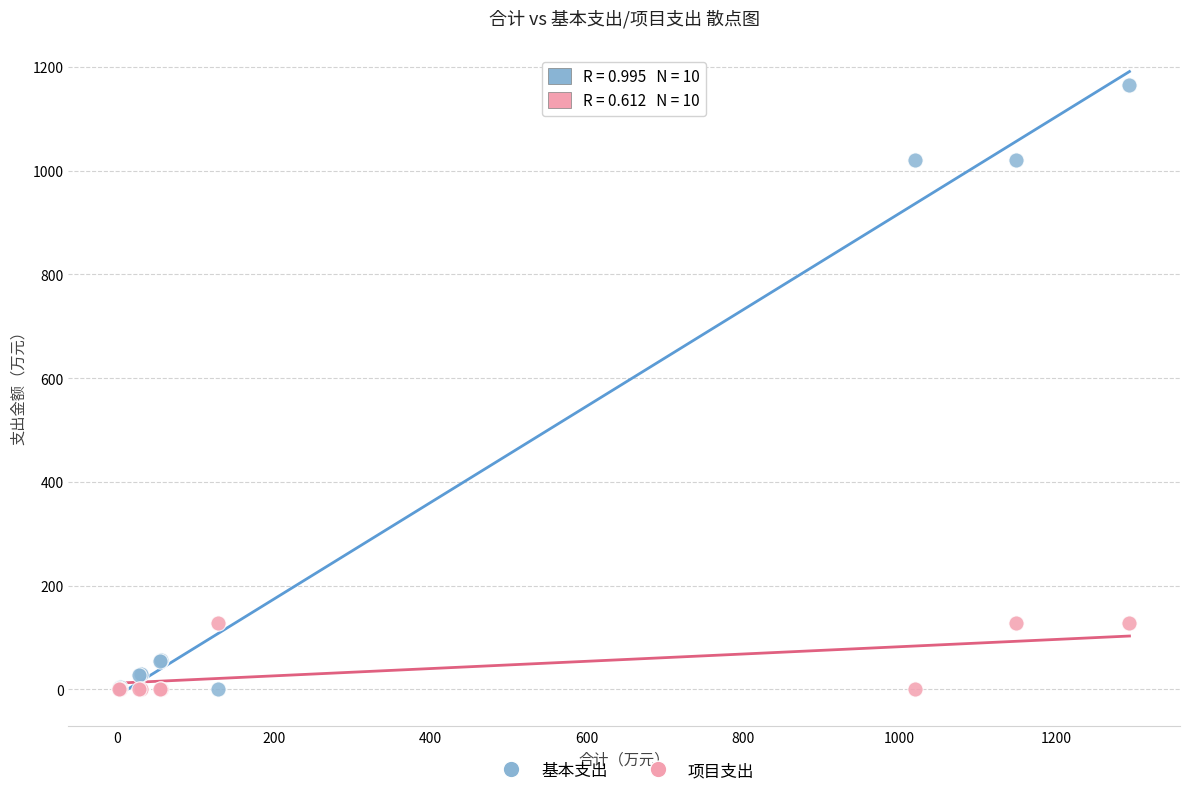

What are all the series names shown in the legend?

基本支出, 项目支出